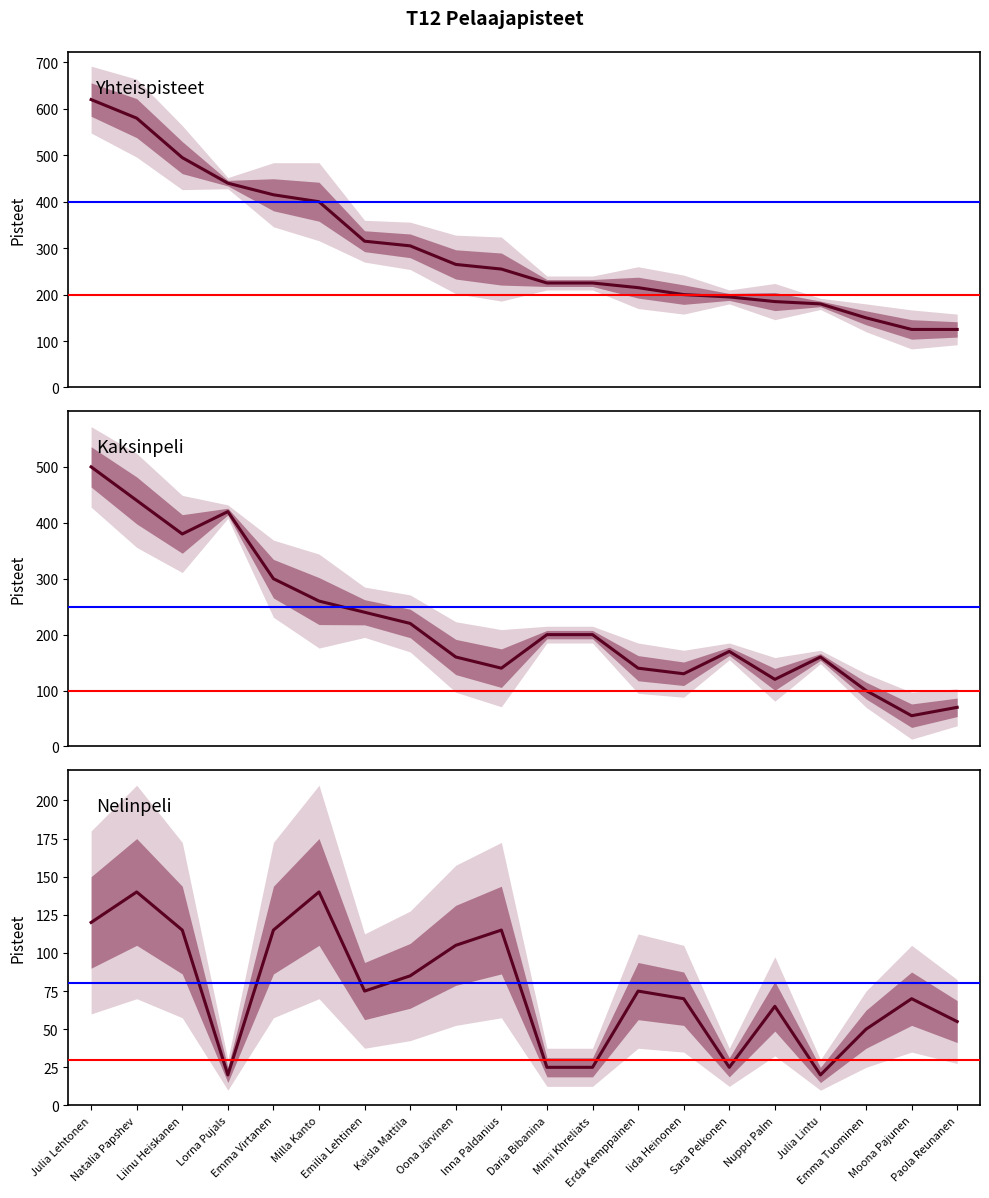

What is the spread (max minus min) of values at Julia Lintu?

160